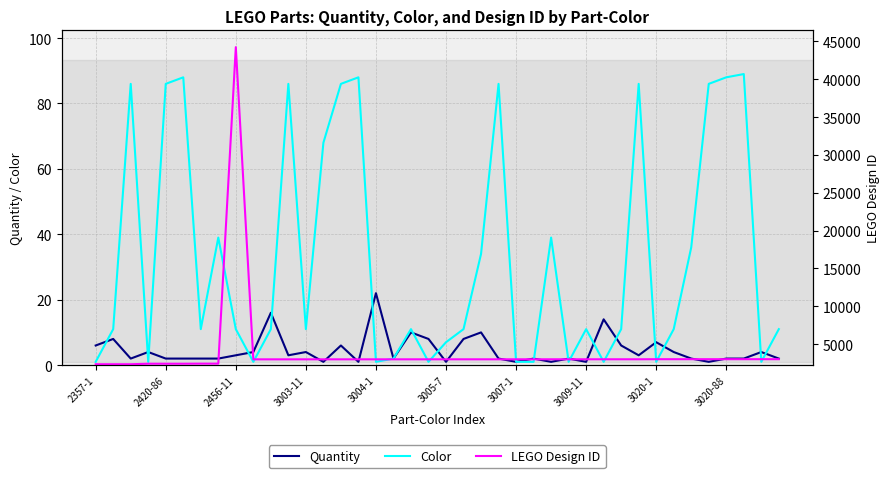

The Color series shows 86 at 2420-86. True or false?

True